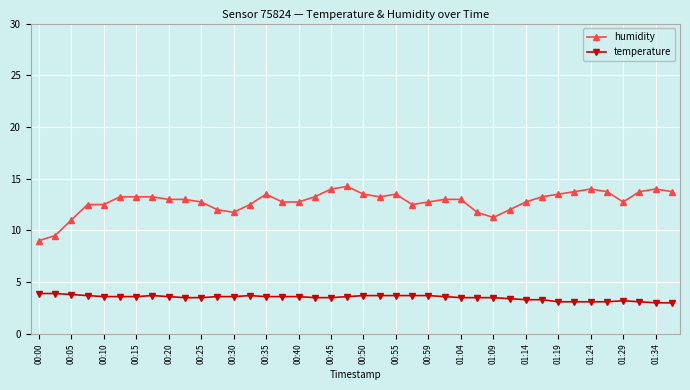

What is the sum of all humidity values?

511.5